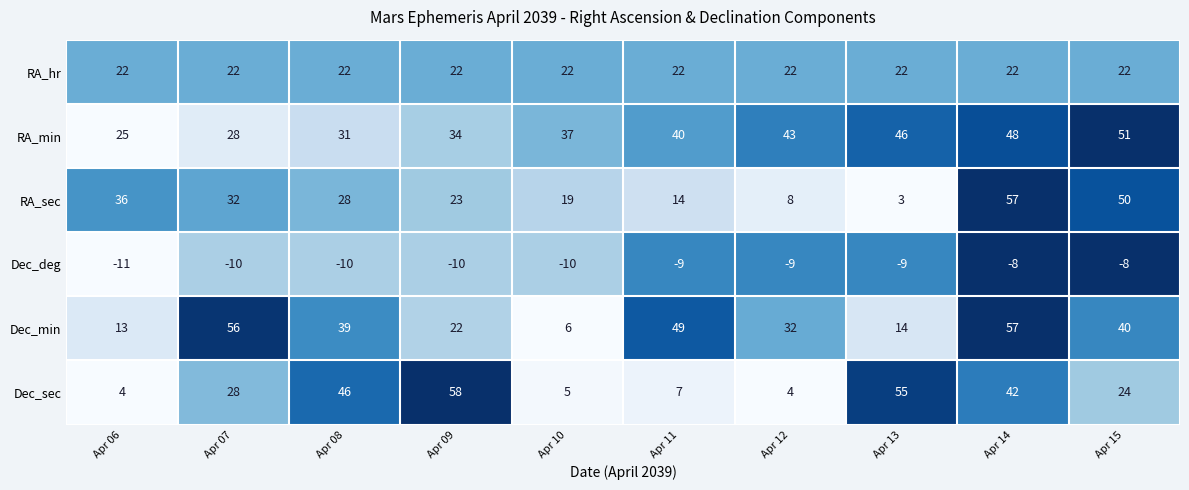

What is the total value across all series at Apr 15?

179